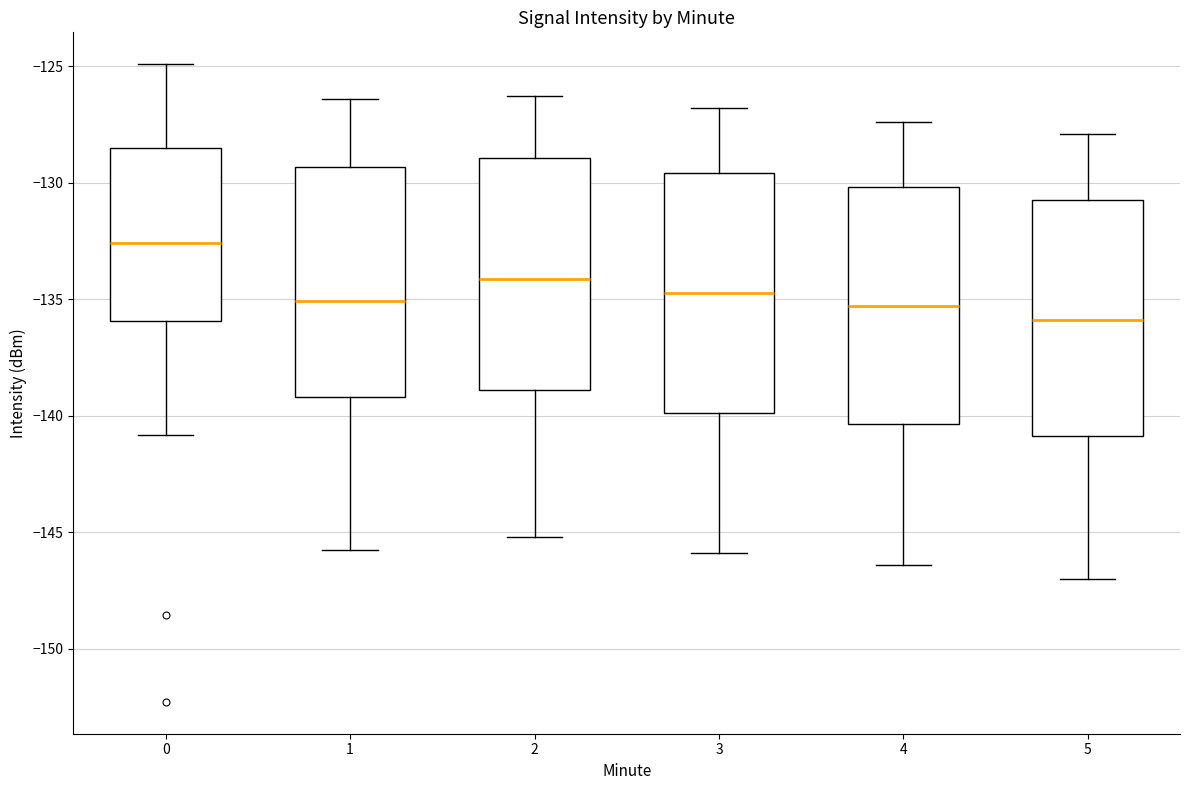

Which box has the lowest median line?

5